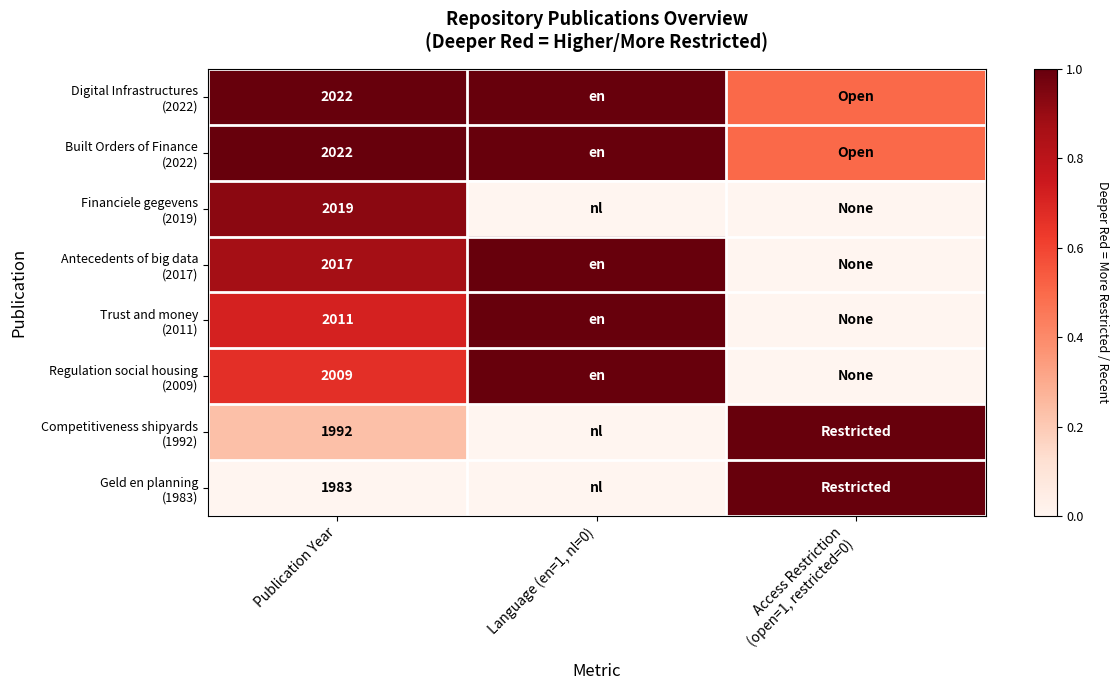

What is the difference between the highest and lowest values at Publication Year?

39.0